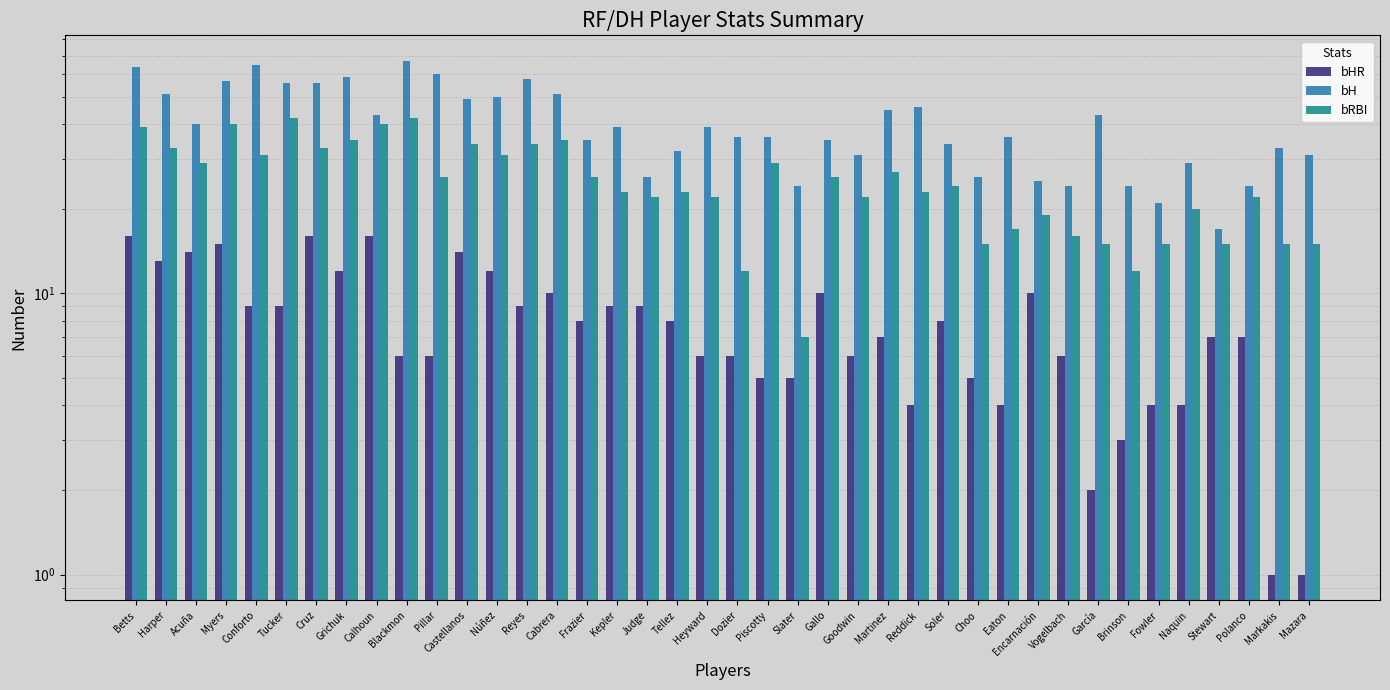

What is the value of the bRBI bar at the 27th from the left?

23